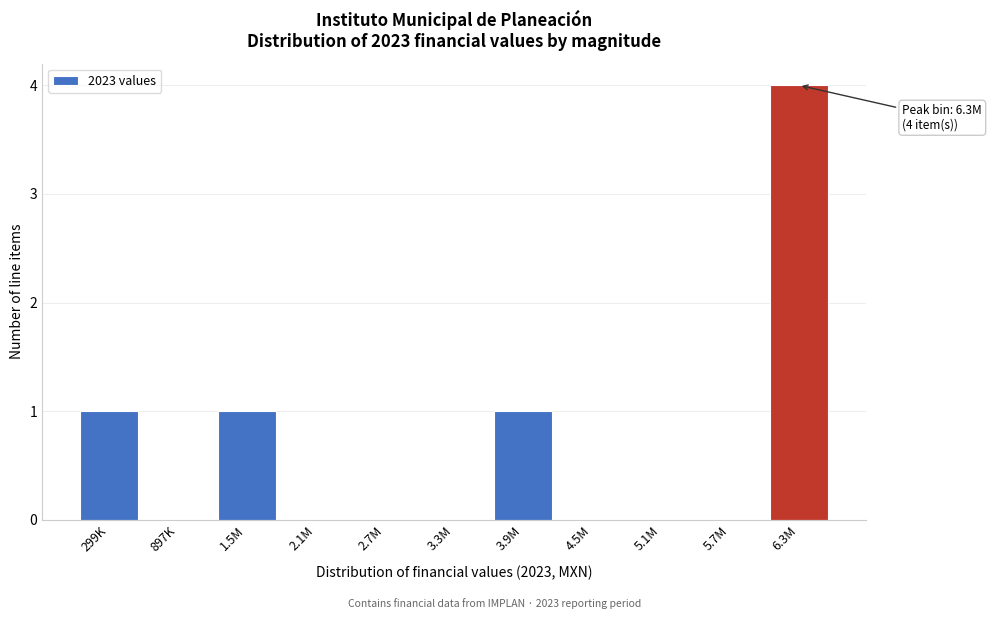

Reading right to left, extract all data points from this chart.

6.3M=4	5.7M=0	5.1M=0	4.5M=0	3.9M=1	3.3M=0	2.7M=0	2.1M=0	1.5M=1	897K=0	299K=1